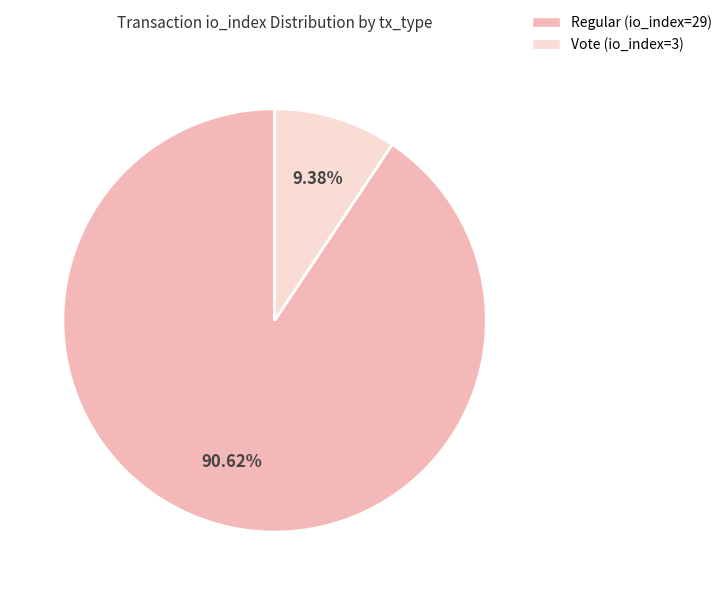

What percentage is the Regular (io_index=29) slice, to the nearest percent?

91%